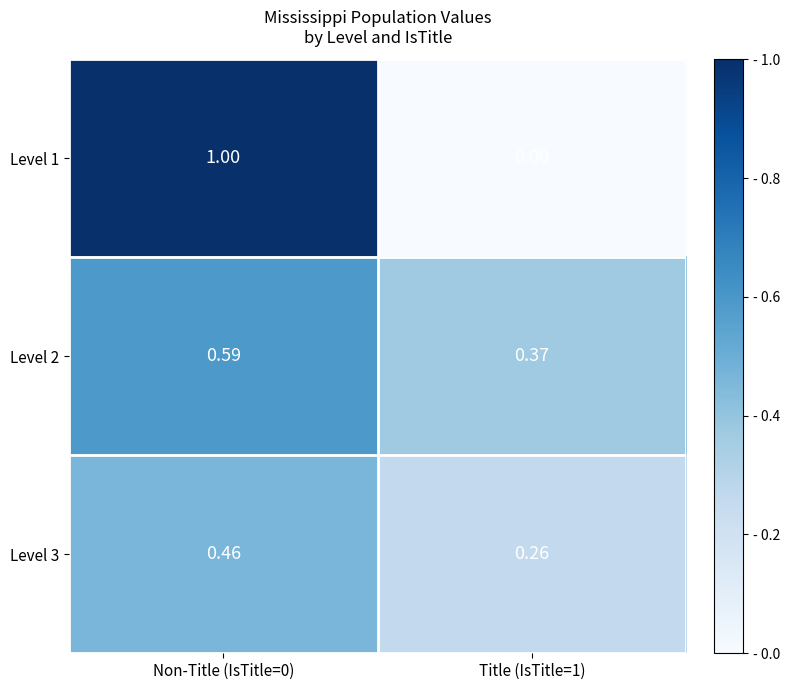

Is the value of Level 3 at Title (IsTitle=1) greater than the value of Level 2 at Non-Title (IsTitle=0)?

No